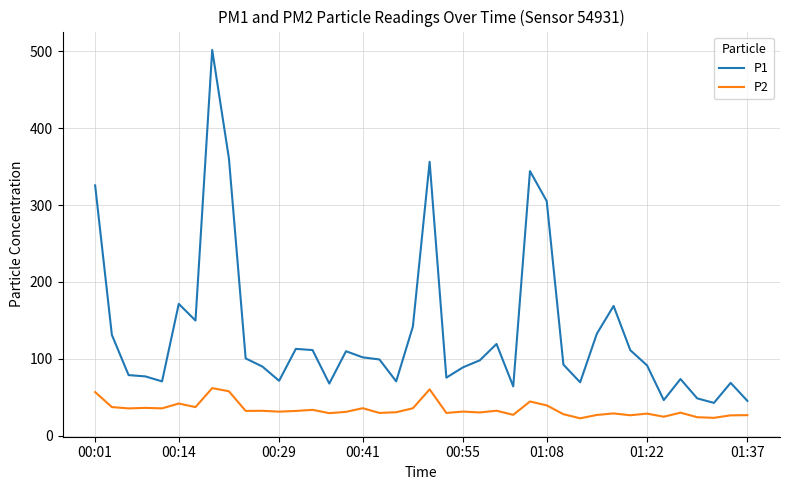

True or false: P1 has more than 2 points higher than both neighbors.

True